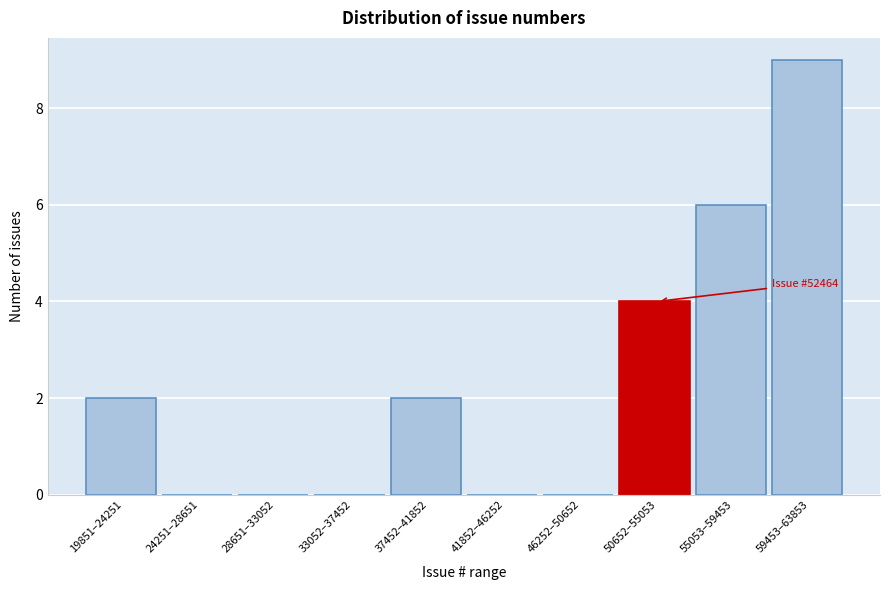

Reading left to right, what are all the values shown in this chart?

19851–24251=2	24251–28651=0	28651–33052=0	33052–37452=0	37452–41852=2	41852–46252=0	46252–50652=0	50652–55053=4	55053–59453=6	59453–63853=9